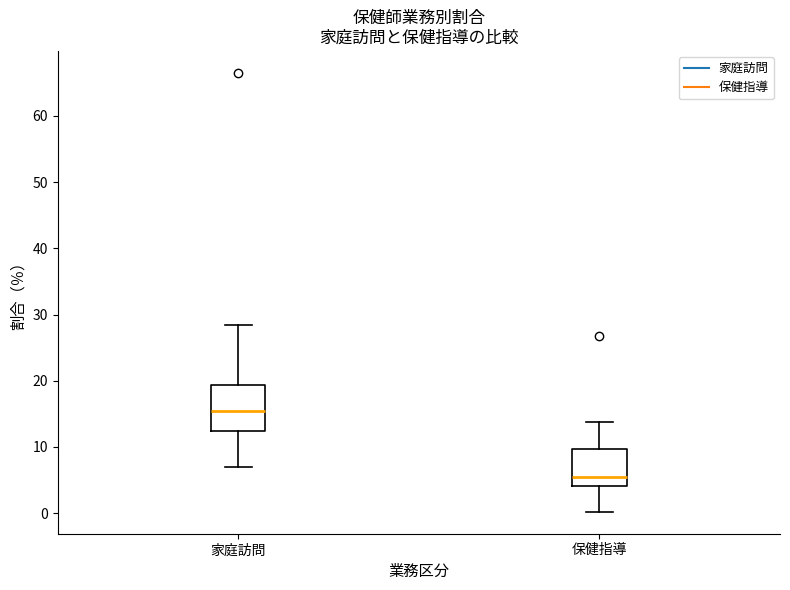

Comparing the boxes themselves (not the whiskers), which one is the tallest?

家庭訪問